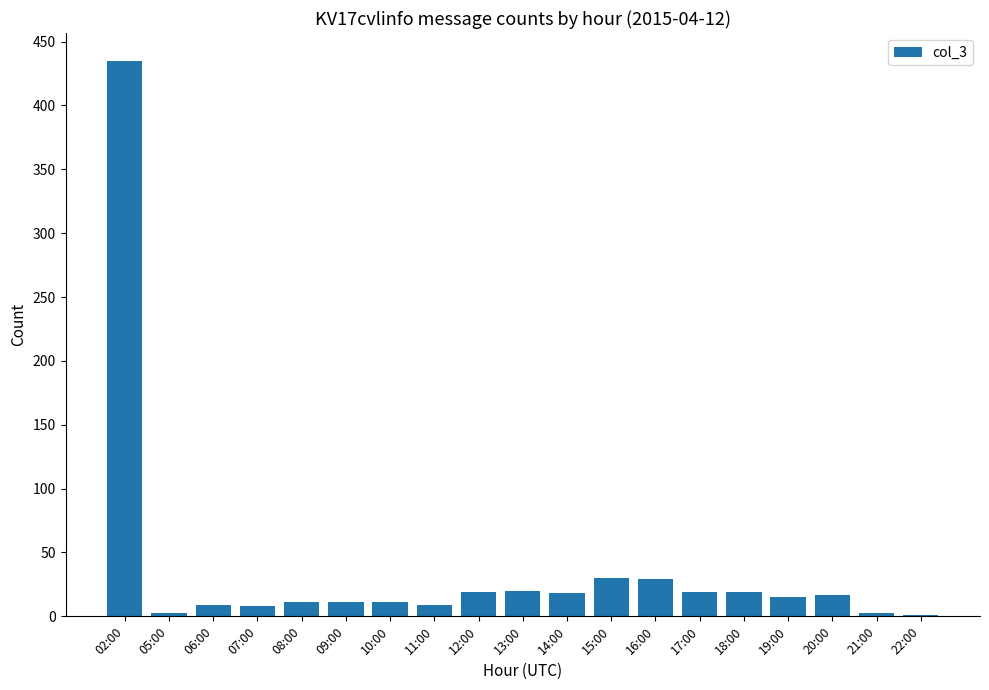

What is the sum of the values at 07:00 and 20:00?

25